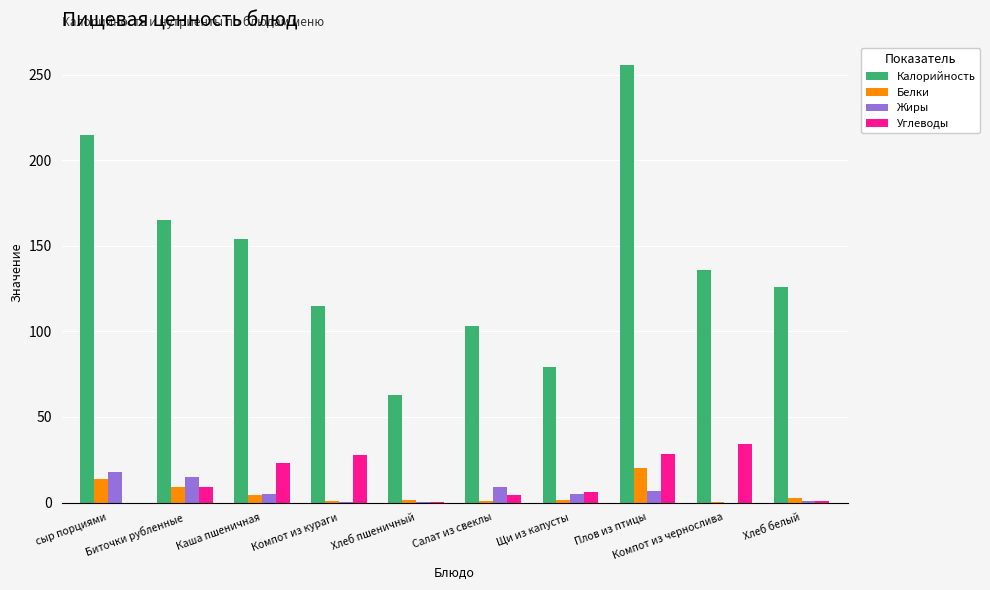

What is the sum of all Углеводы values?

134.0